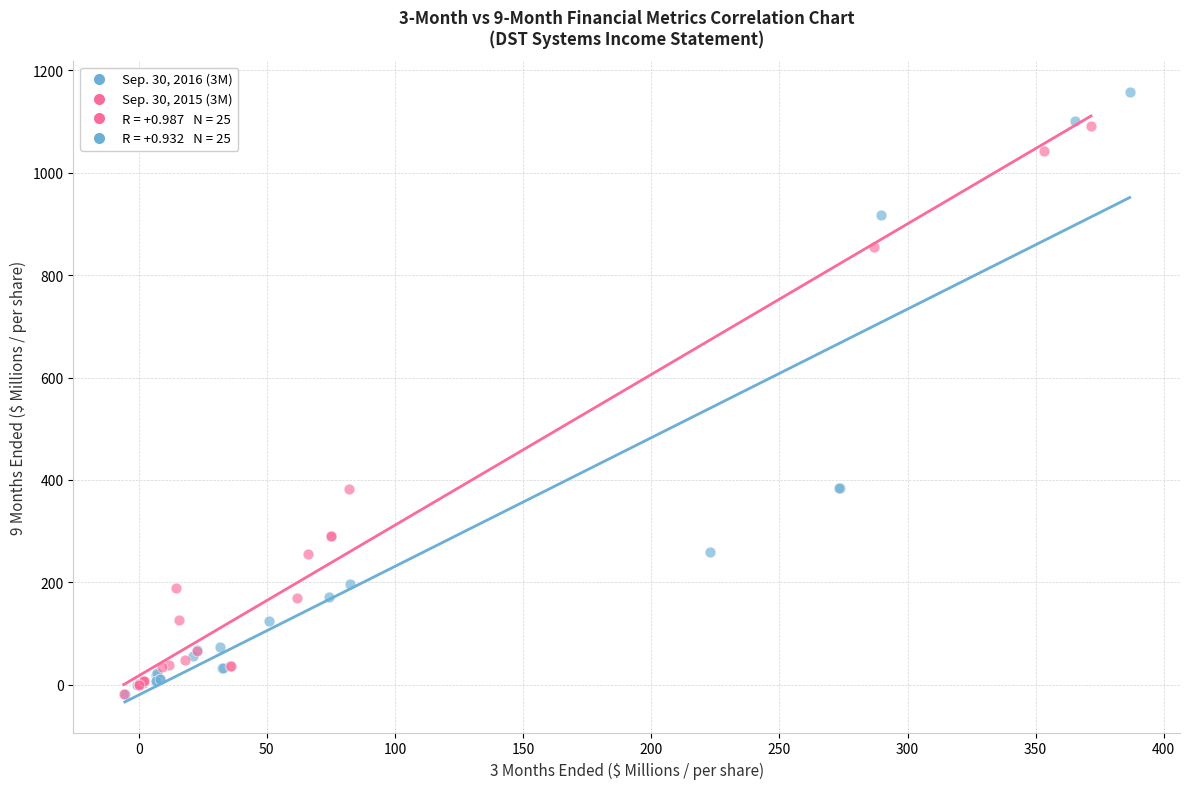

Which series has the widest spread of Y values?

Sep. 30, 2016 (3M)